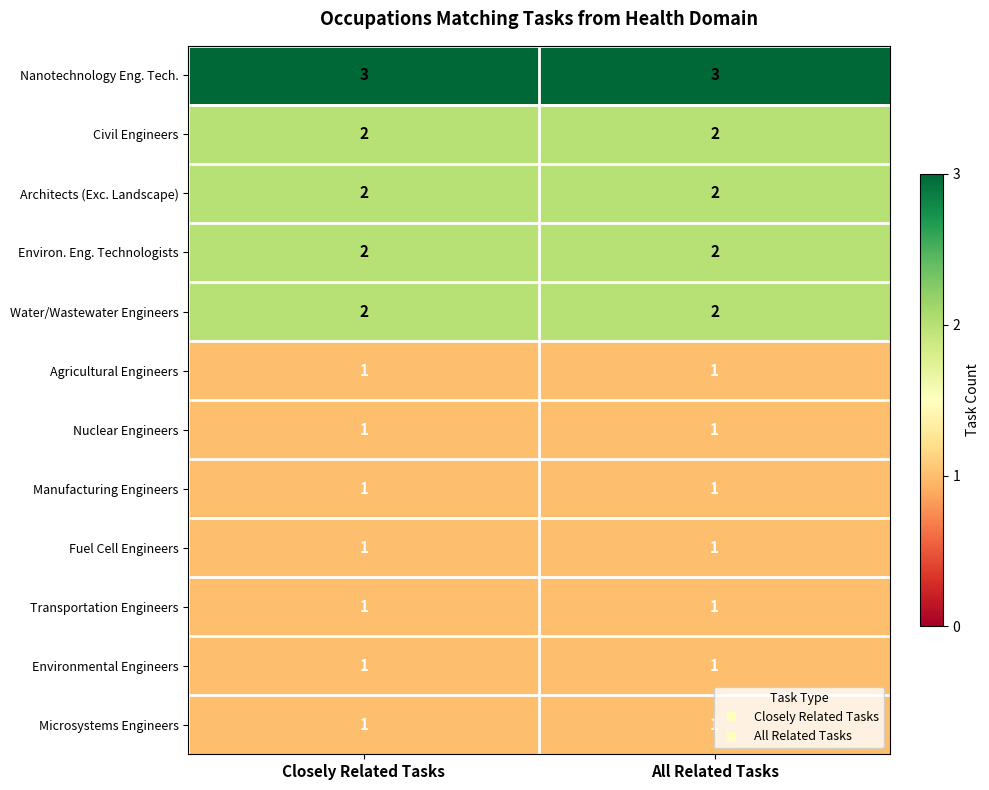

Is it true that Environ. Eng. Technologists equals 1 at All Related Tasks?

False